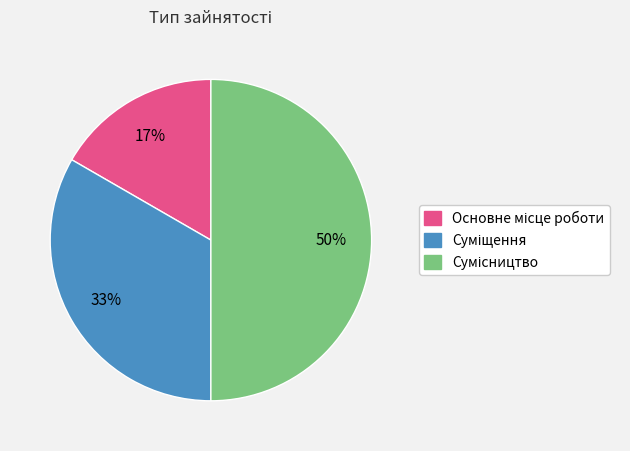

Count the number of slices in the pie.

3